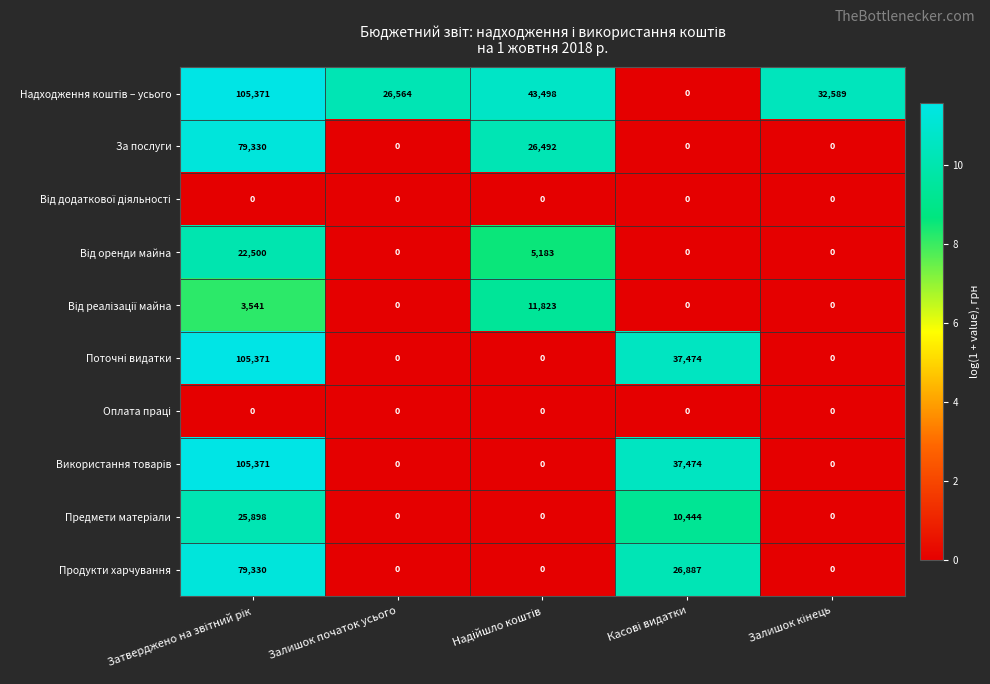

At how many categories does at least one series exceed 5?

5